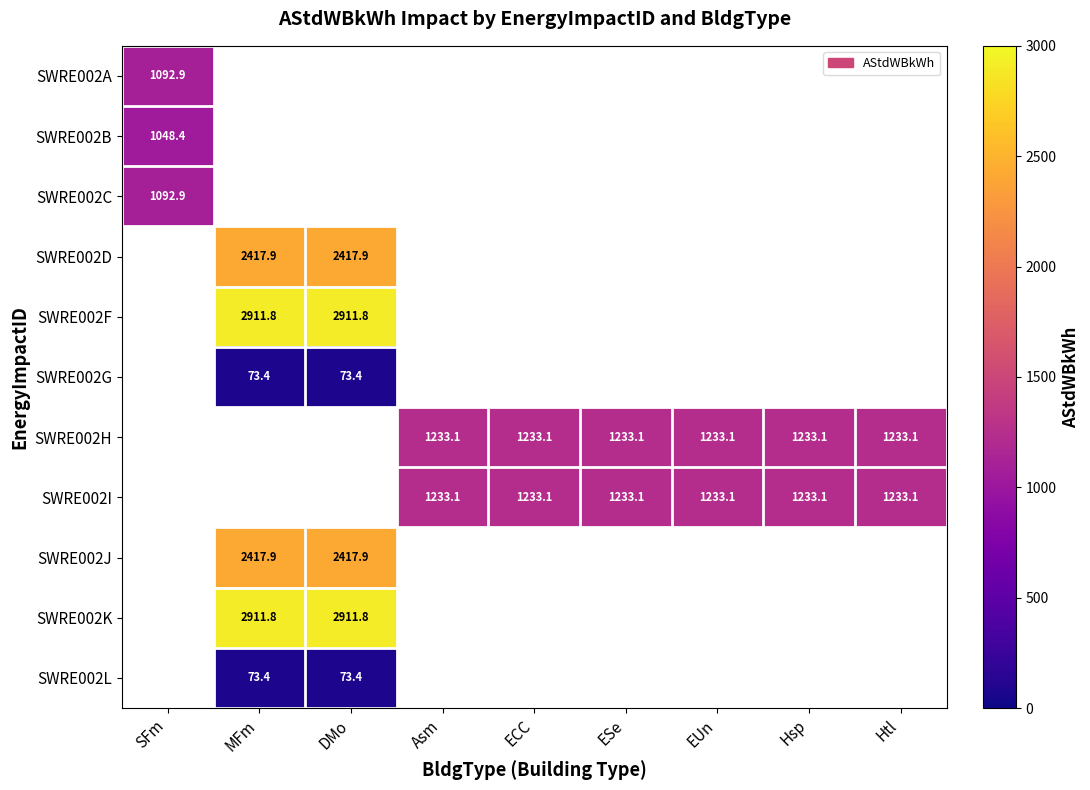

At how many categories does at least one series exceed 2747?

2